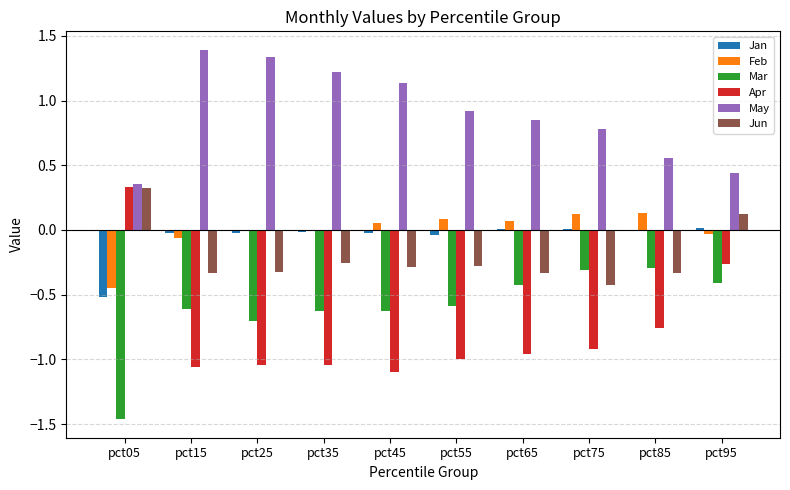

What is the sum of all Jun values?

-2.1